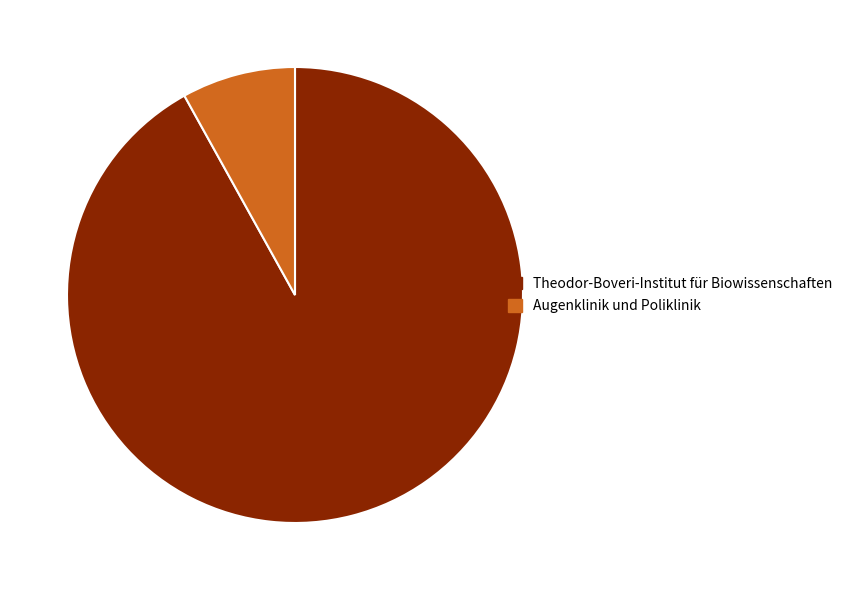

Is the sum of Augenklinik und Poliklinik and Theodor-Boveri-Institut für Biowissenschaften greater than half?

Yes